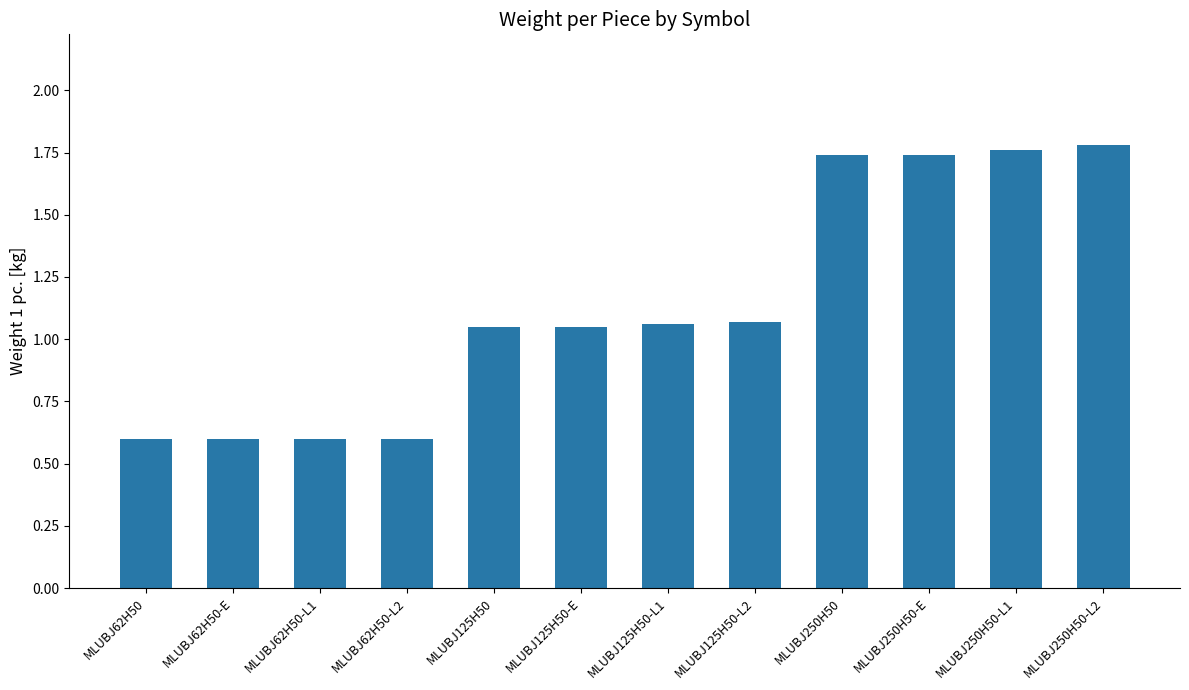

What is the smallest value displayed?

0.6